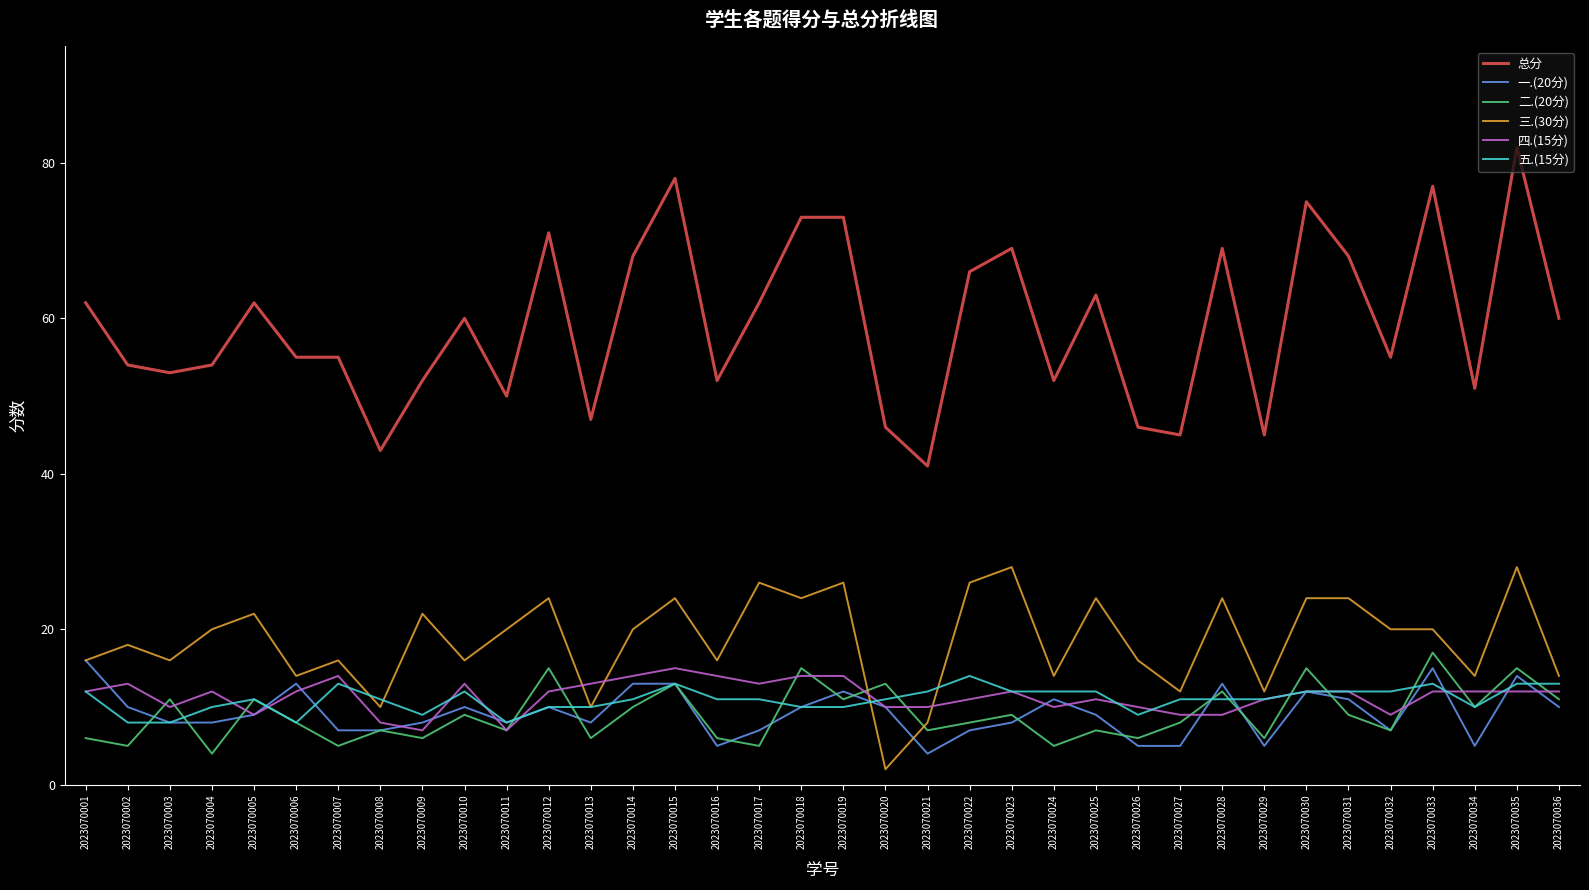

The 一.(20分) series shows 10 at 2023070018. True or false?

True